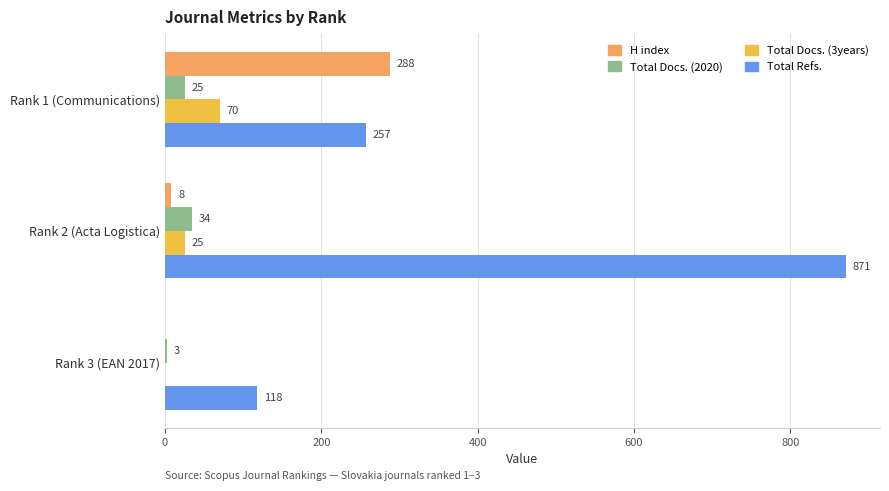

Between Rank 1 (Communications) and Rank 2 (Acta Logistica), which series saw the biggest shift?

Total Refs.